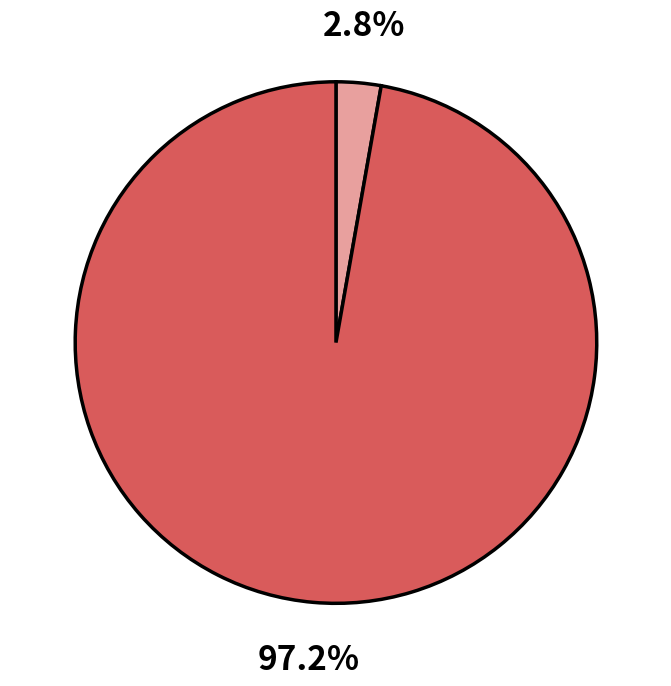

Is there any slice that represents more than half of the pie?

Yes